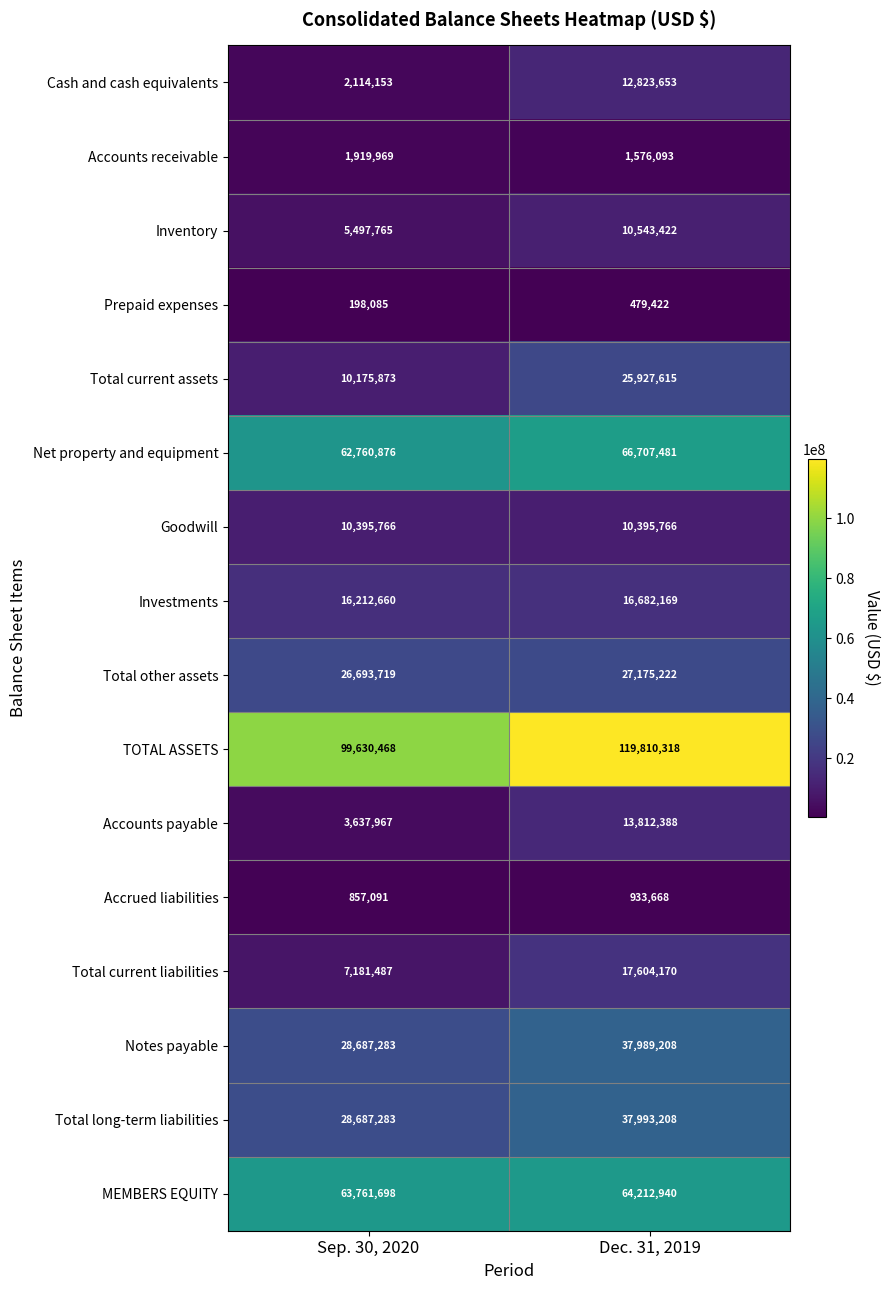

Rank the series by their maximum value, from highest to lowest.

TOTAL ASSETS, Net property and equipment, MEMBERS EQUITY, Total long-term liabilities, Notes payable, Total other assets, Total current assets, Total current liabilities, Investments, Accounts payable, Cash and cash equivalents, Inventory, Goodwill, Accounts receivable, Accrued liabilities, Prepaid expenses